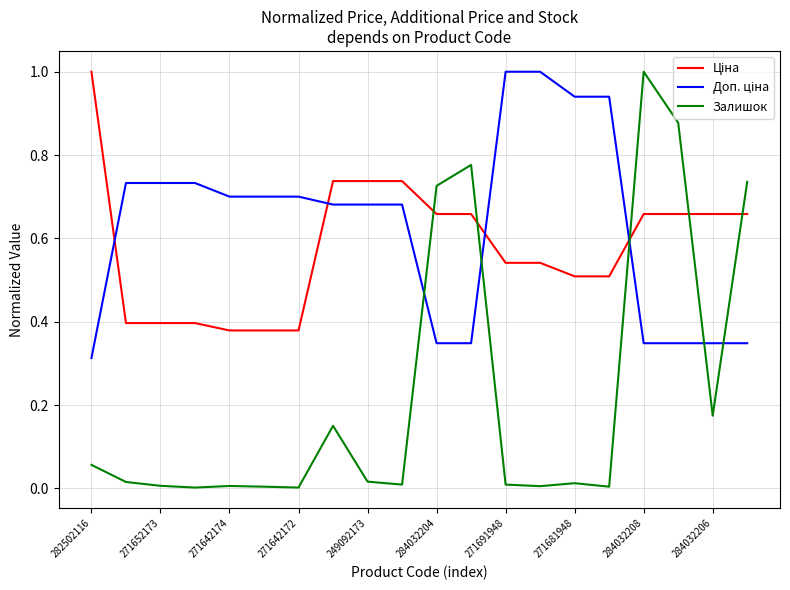

How many lines are shown in the chart?

3